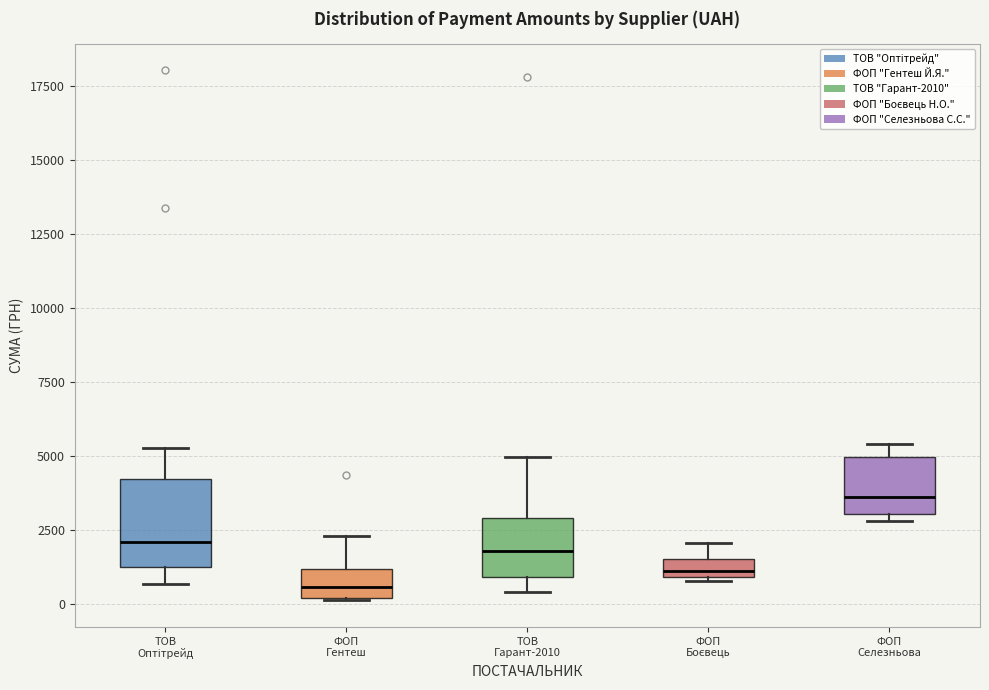

Comparing the boxes themselves (not the whiskers), which one is the tallest?

ТОВ Оптітрейд